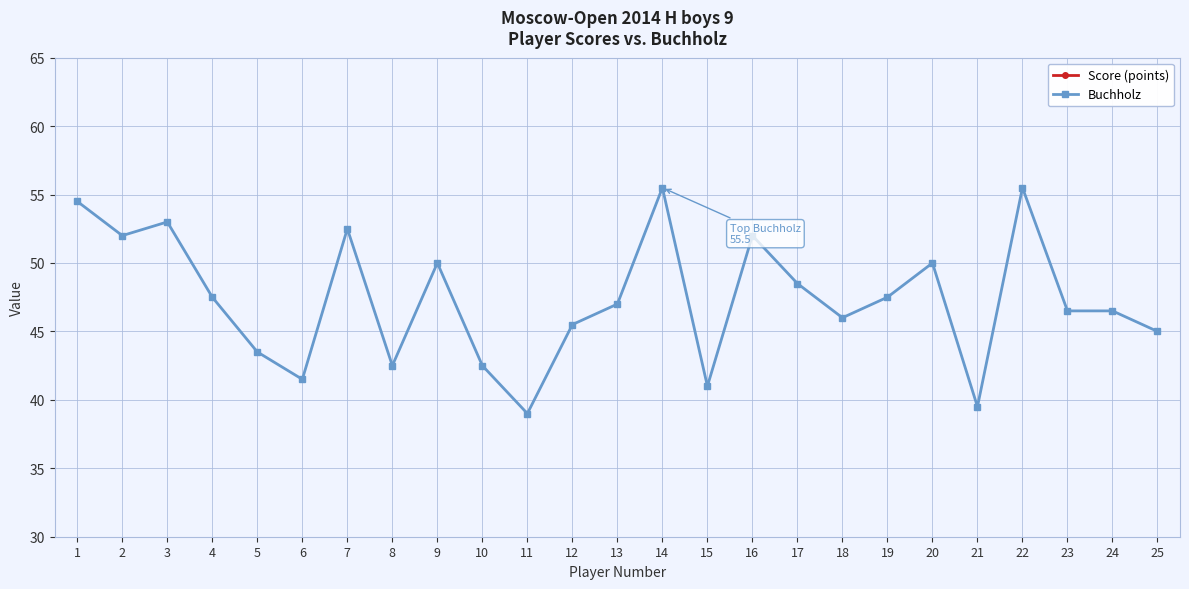

What is the difference between the second highest and second lowest values in the Buchholz series?

16.0